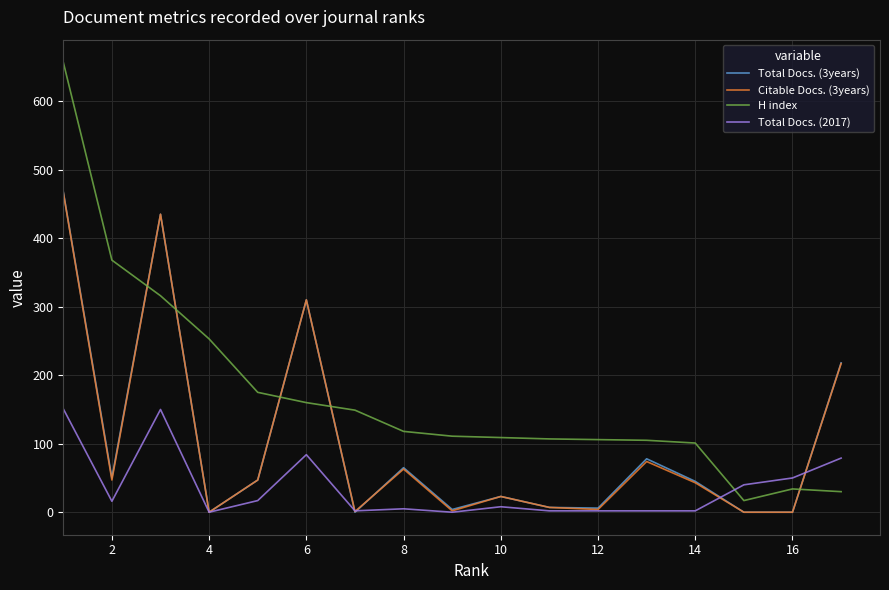

How many times do Total Docs. (2017) and H index cross each other?

1